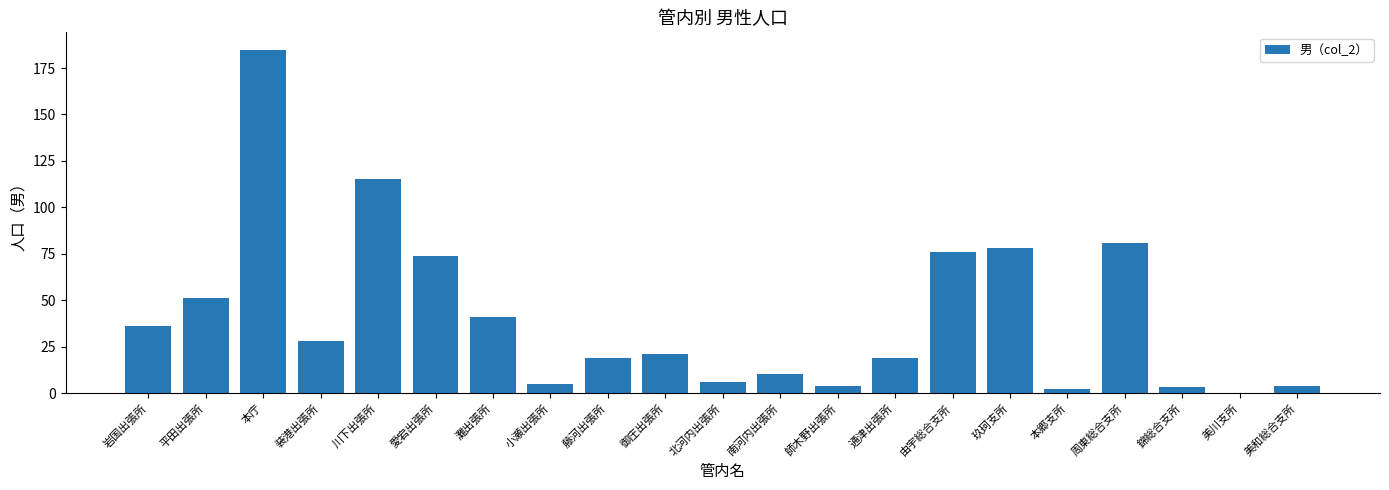

At which label does the data first exceed 21?

岩国出張所